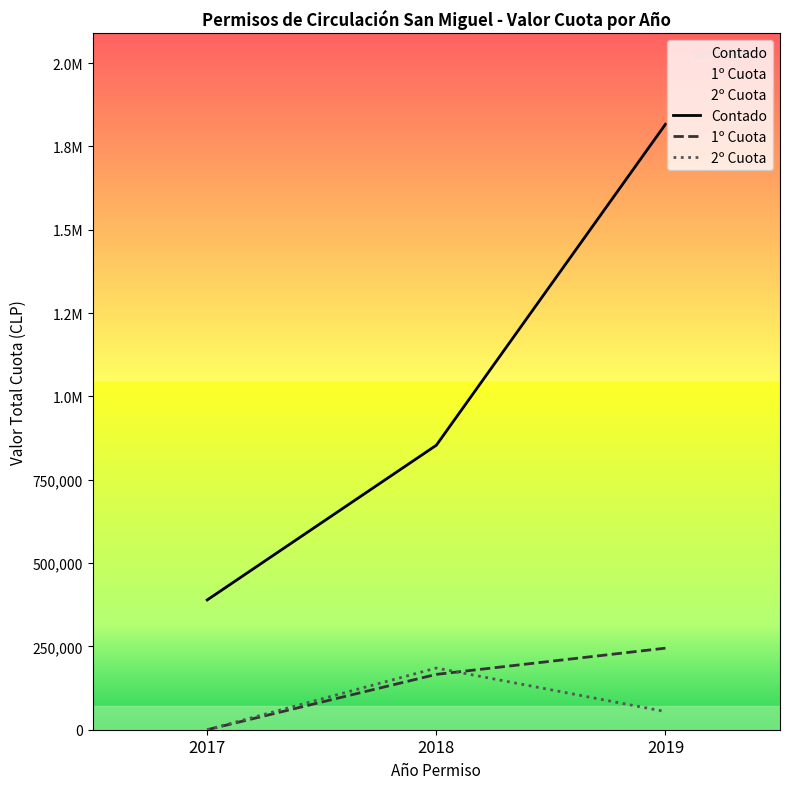

Where is Contado nearest to the value 1102778?

2018